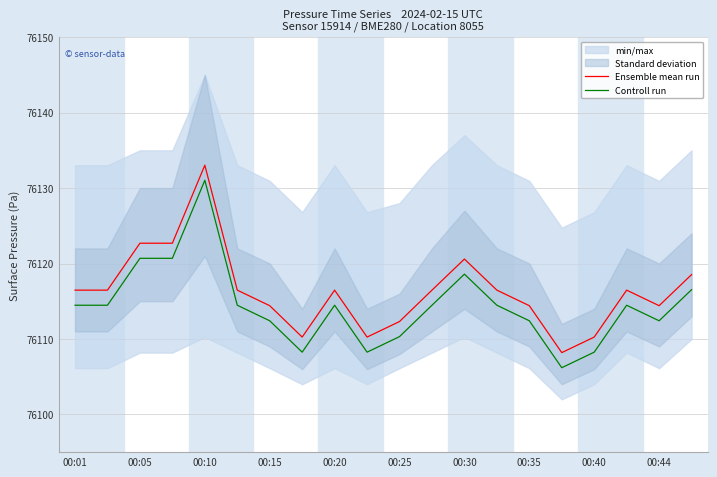

How many lines are shown in the chart?

2